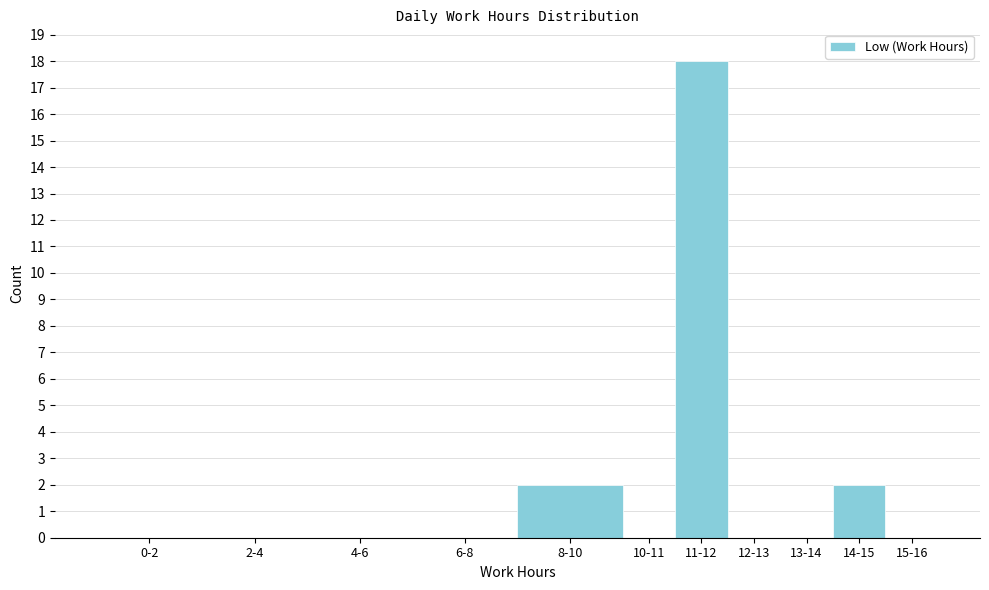

Reading left to right, transcribe all the data shown in this chart.

0-2=0	2-4=0	4-6=0	6-8=0	8-10=2	10-11=0	11-12=18	12-13=0	13-14=0	14-15=2	15-16=0